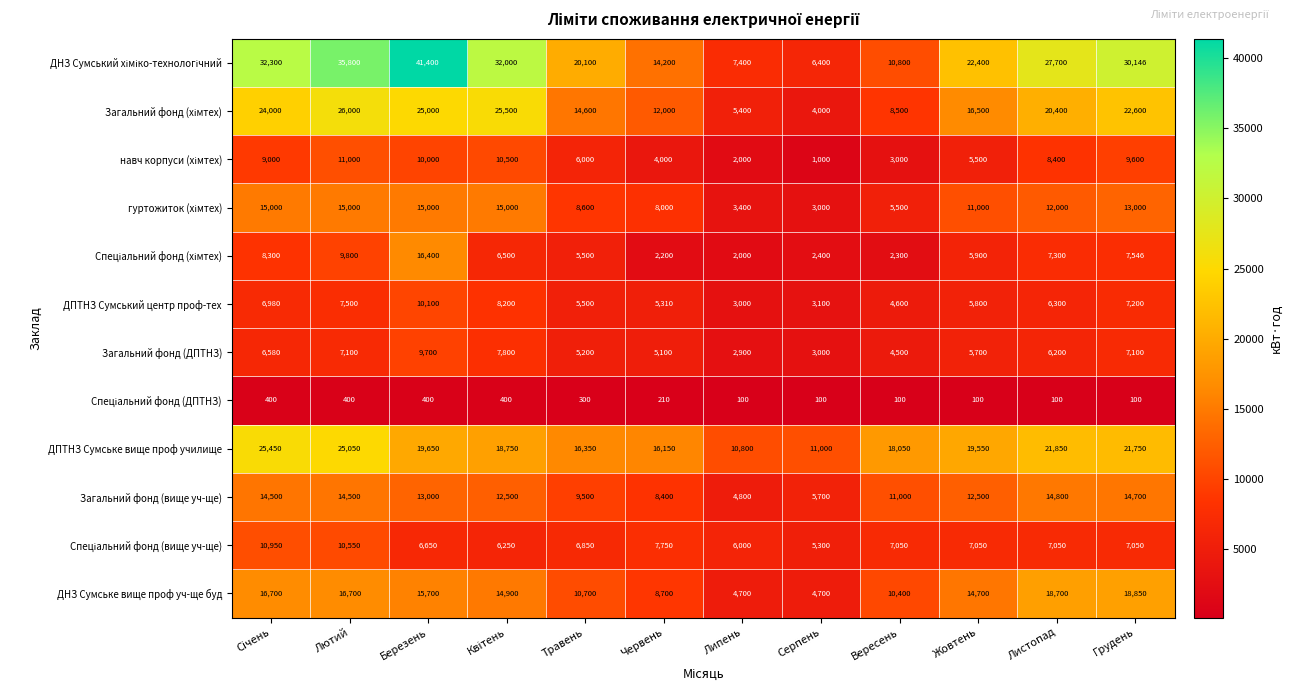

What is the total value across all series at Серпень?

49700